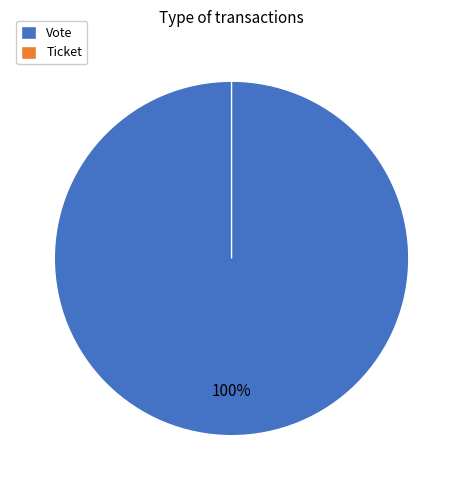

To the nearest percent, what is the average slice percentage?

50%